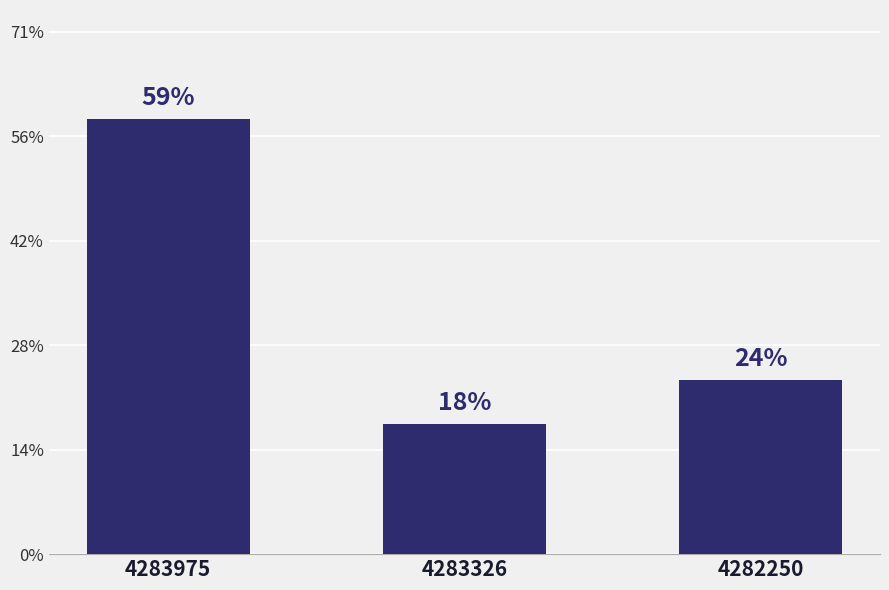

Reading right to left, transcribe all the data shown in this chart.

4282250=60	4283326=45	4283975=150